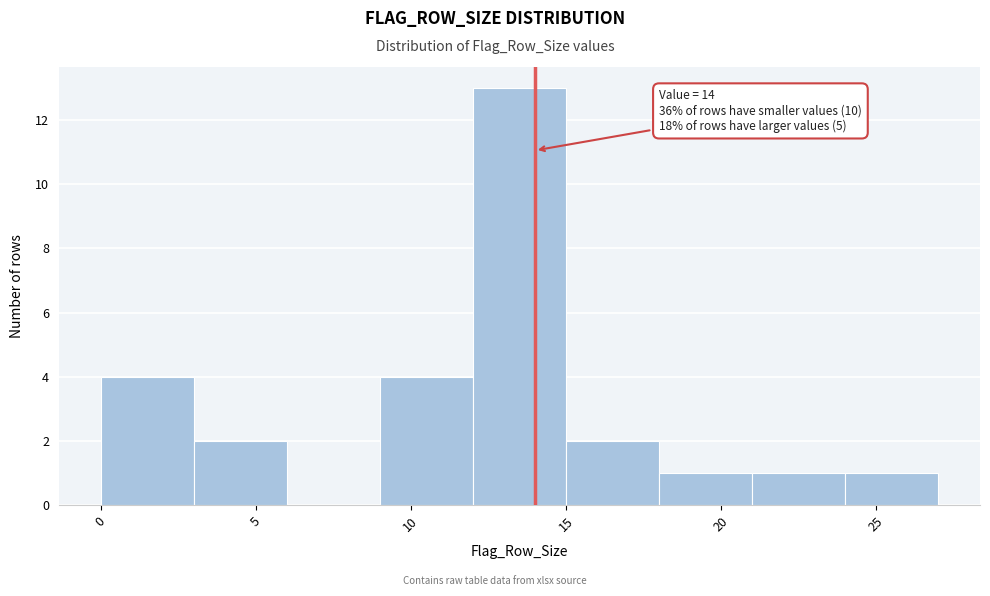

Over which range of the x-axis is the bar tallest?

12 to 15